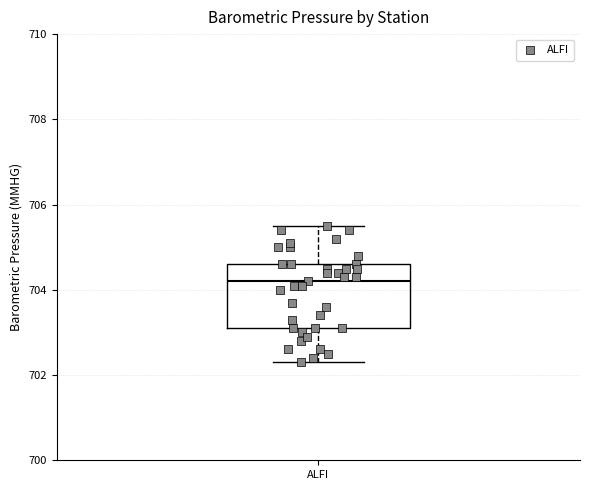

Transcribe this box plot: give where the median line is, the range the box spans, and where the two whiskers end, as read against the y-axis. The values are not printed on the chart, so give them approximately, as read against the axis.

median 704.2, box 703.2 to 704.6, whiskers 702.4 to 705.6